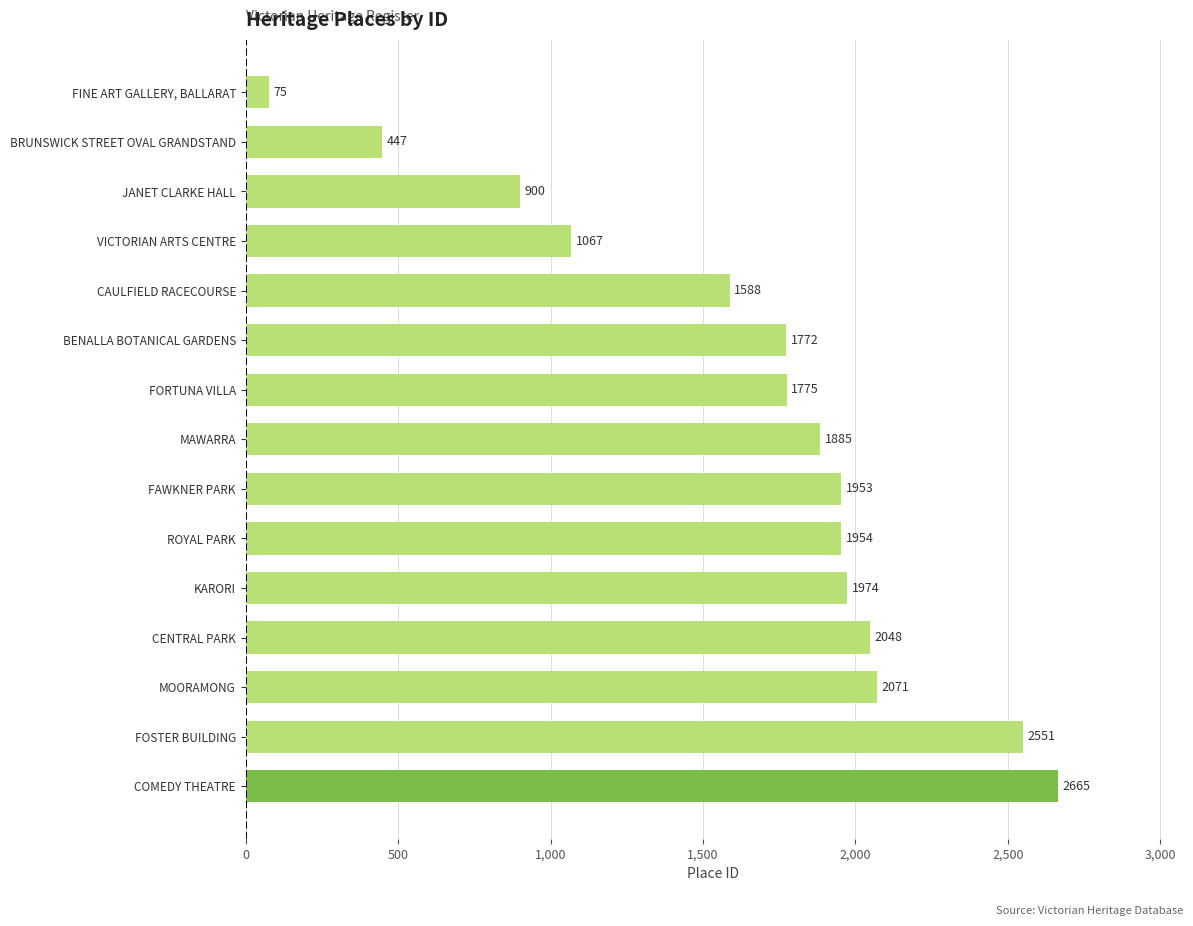

How many bars are there in total?

15